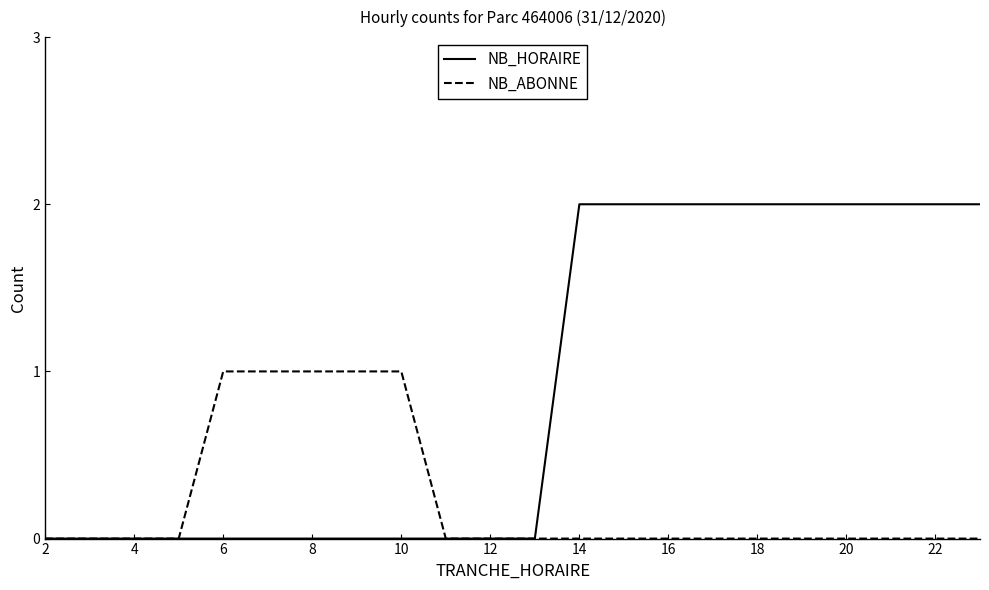

Rank the series by their average value, from lowest to highest.

NB_ABONNE, NB_HORAIRE